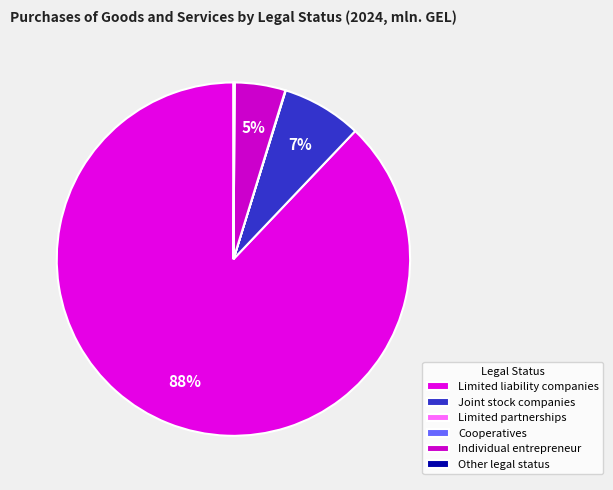

What is the largest slice in the pie chart?

Limited liability companies